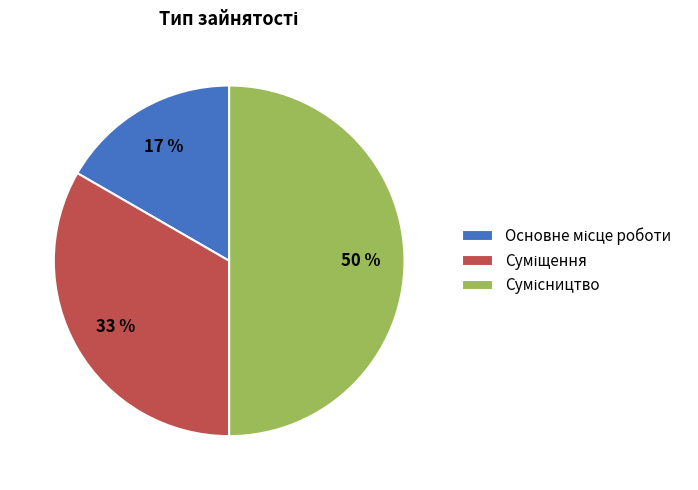

To the nearest percent, what is the difference between the largest and smallest slice percentages?

33%